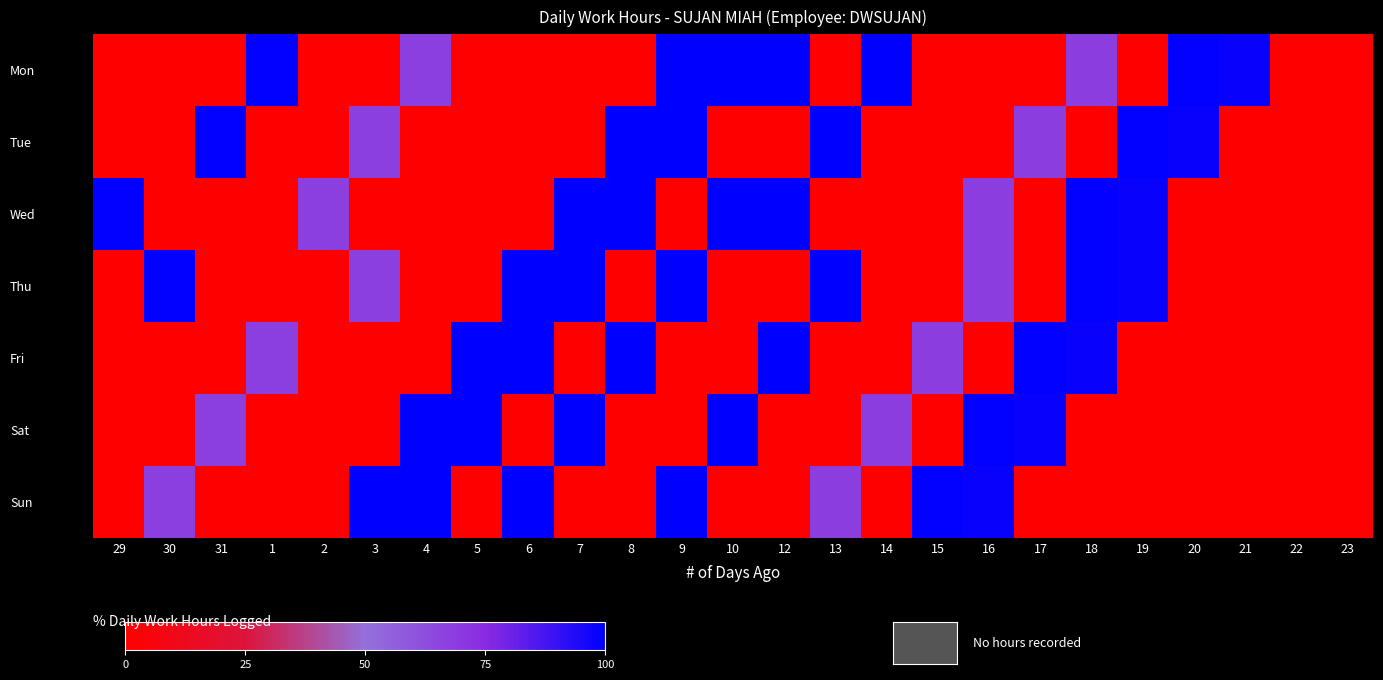

List the series in order of their peak value, highest first.

Mon, Tue, Wed, Thu, Fri, Sat, Sun